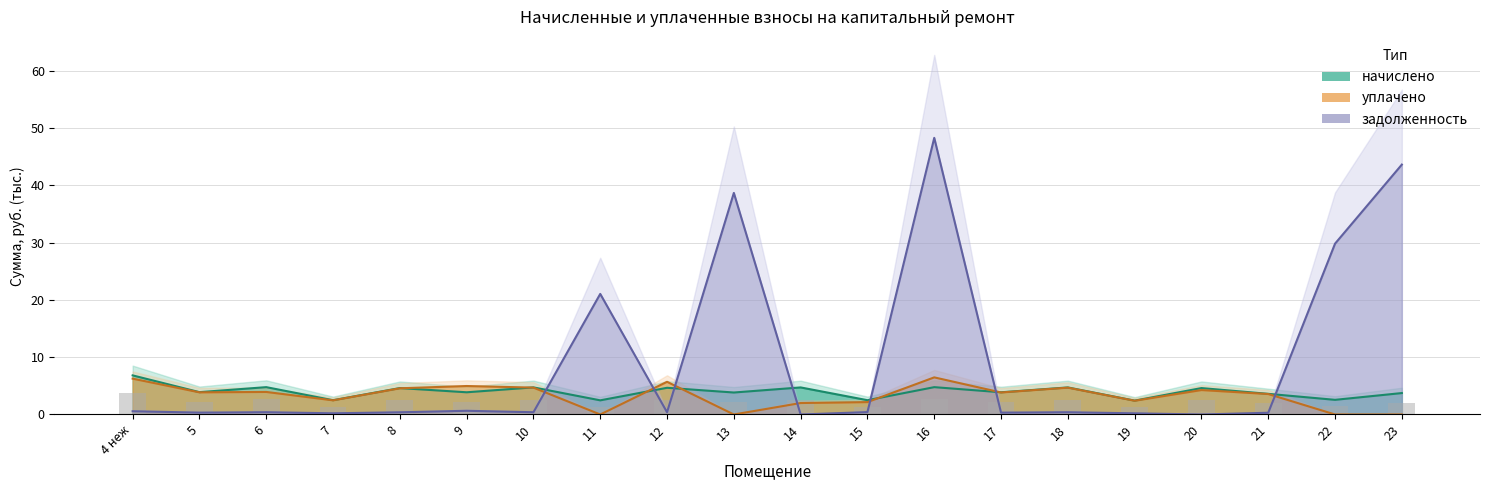

Reading left to right, what are all the values shown in this chart?

начислено: 4 неж=6.8	5=3.9	6=4.8	7=2.5	8=4.6	9=3.9	10=4.7	11=2.5	12=4.7	13=3.8	14=4.7	15=2.5	16=4.8	17=3.9	18=4.7	19=2.4	20=4.6	21=3.6	22=2.6	23=3.7
уплачено: 4 неж=6.3	5=3.9	6=3.9	7=2.5	8=4.6	9=5.0	10=4.7	11=0.0	12=5.7	13=0.0	14=2.0	15=2.2	16=6.5	17=3.8	18=4.7	19=2.4	20=4.3	21=3.6	22=0.0	23=0.0
задолженность (нач): 4 неж=0.6	5=0.3	6=0.4	7=0.2	8=0.4	9=0.6	10=0.4	11=21.0	12=0.4	13=38.7	14=0.0	15=0.4	16=48.3	17=0.3	18=0.4	19=0.2	20=0.0	21=0.3	22=29.8	23=43.6